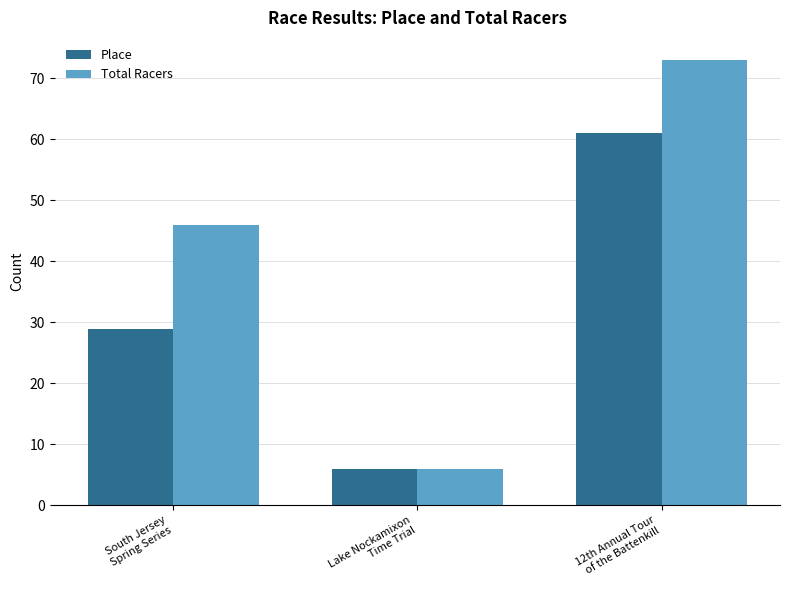

The value of Total Racers at Lake Nockamixon
Time Trial is 2. True or false?

False